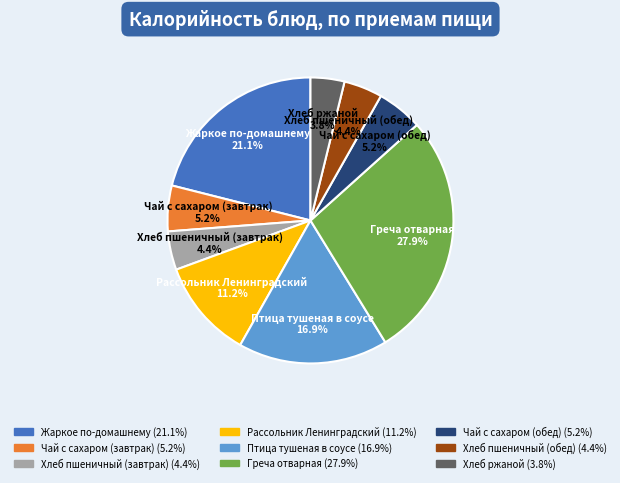

Count the number of slices in the pie.

9